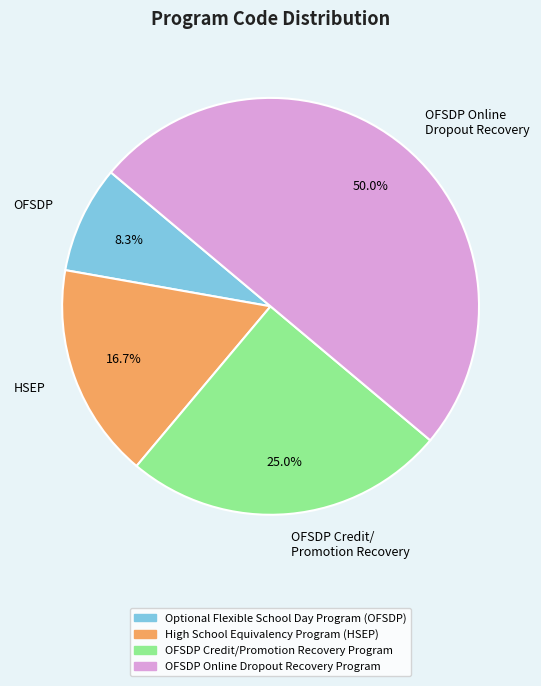

What is the ratio of the value at OFSDP Credit/ Promotion Recovery to the value at OFSDP Online Dropout Recovery?

0.5